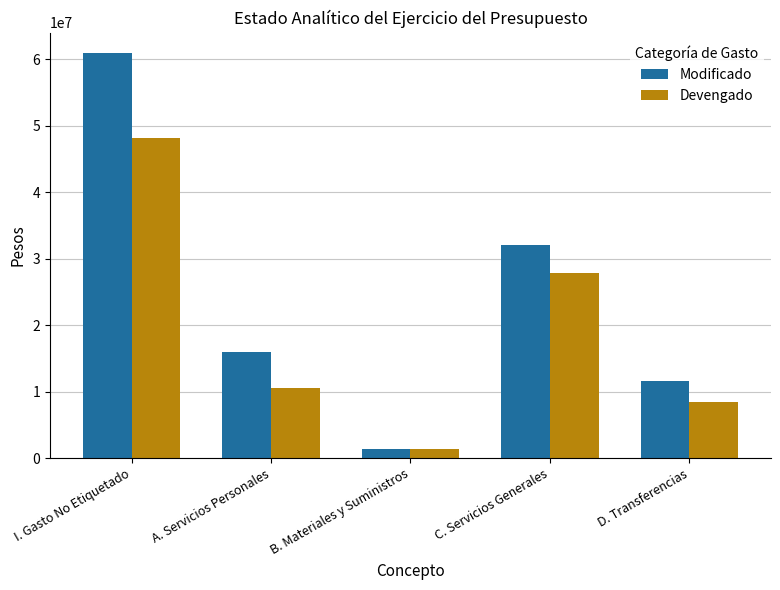

Reading left to right, transcribe all the data shown in this chart.

Modificado: 60921885	15909363	1321824	32098885	11591813
Devengado: 48149279	10515607	1413177	27762391	8458104